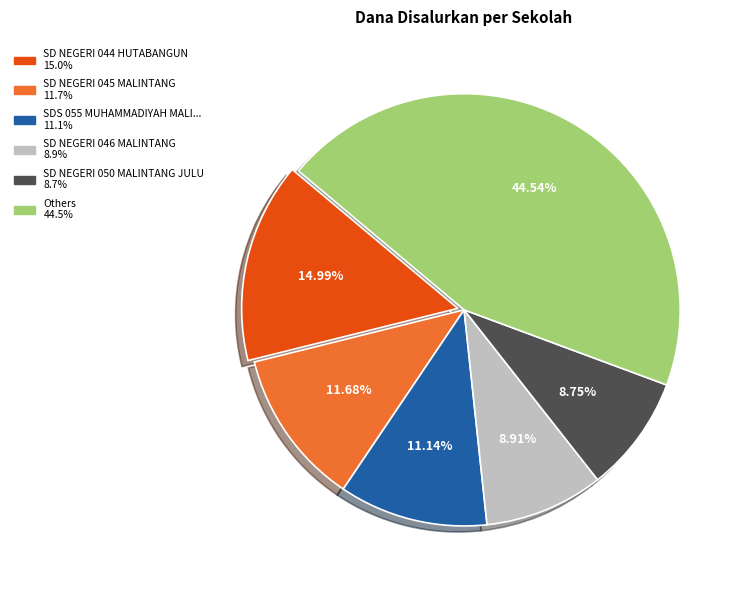

How many slices are in this pie chart?

6